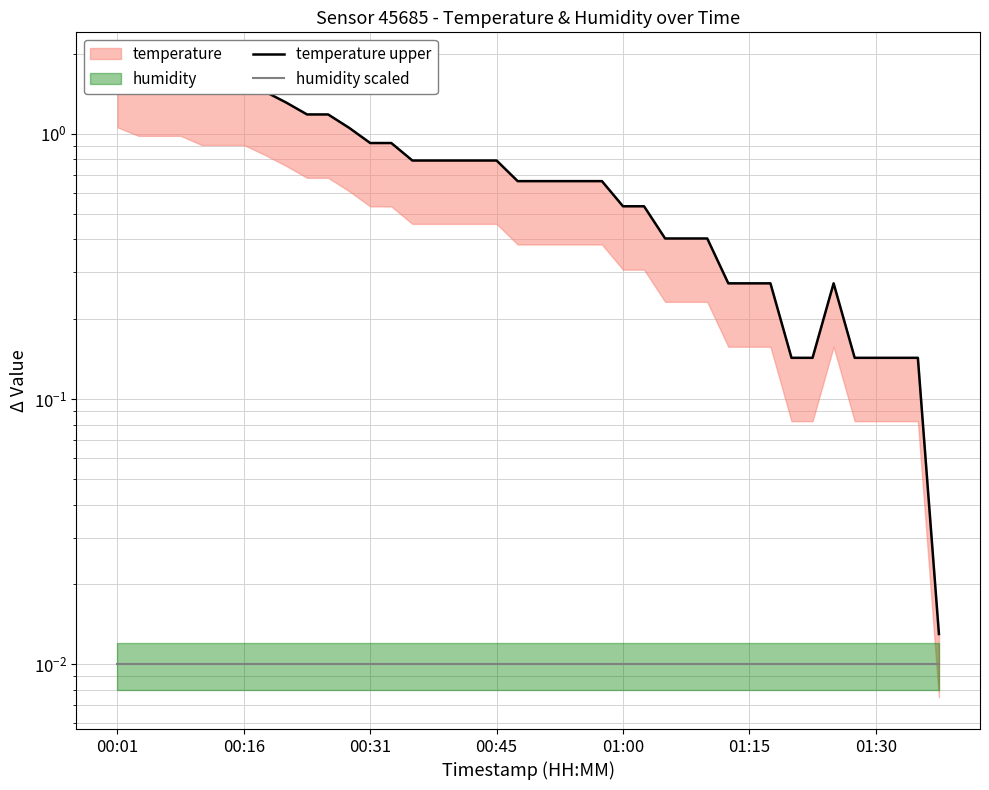

How many data points does each series have?

40